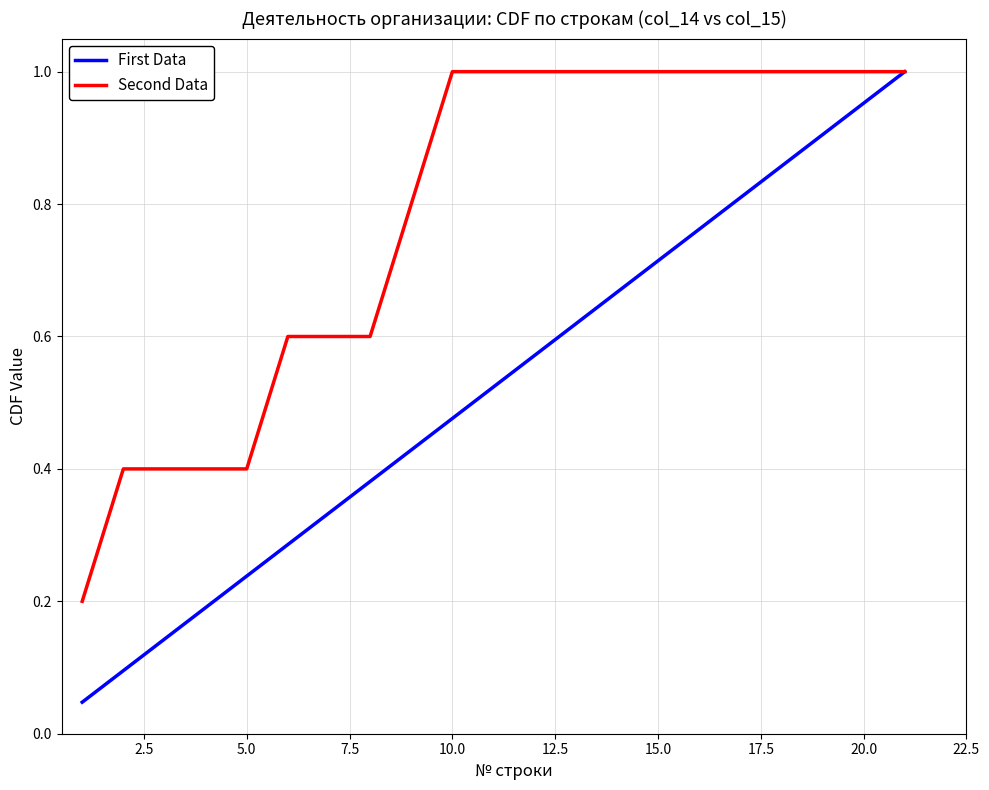

Which series has the largest total across all categories?

Second Data